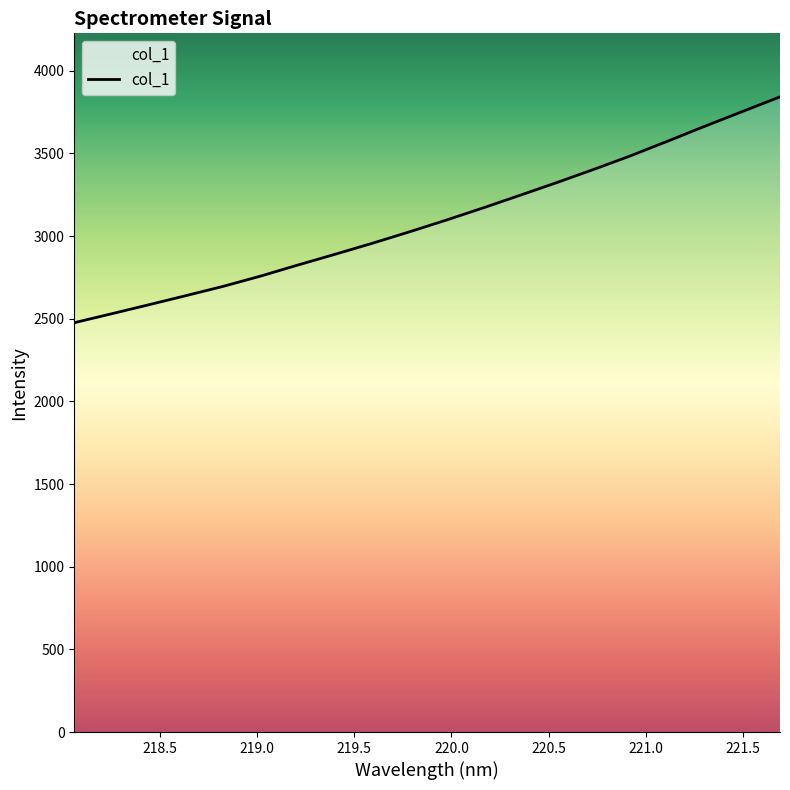

What is the difference between the maximum and minimum values?

1366.1